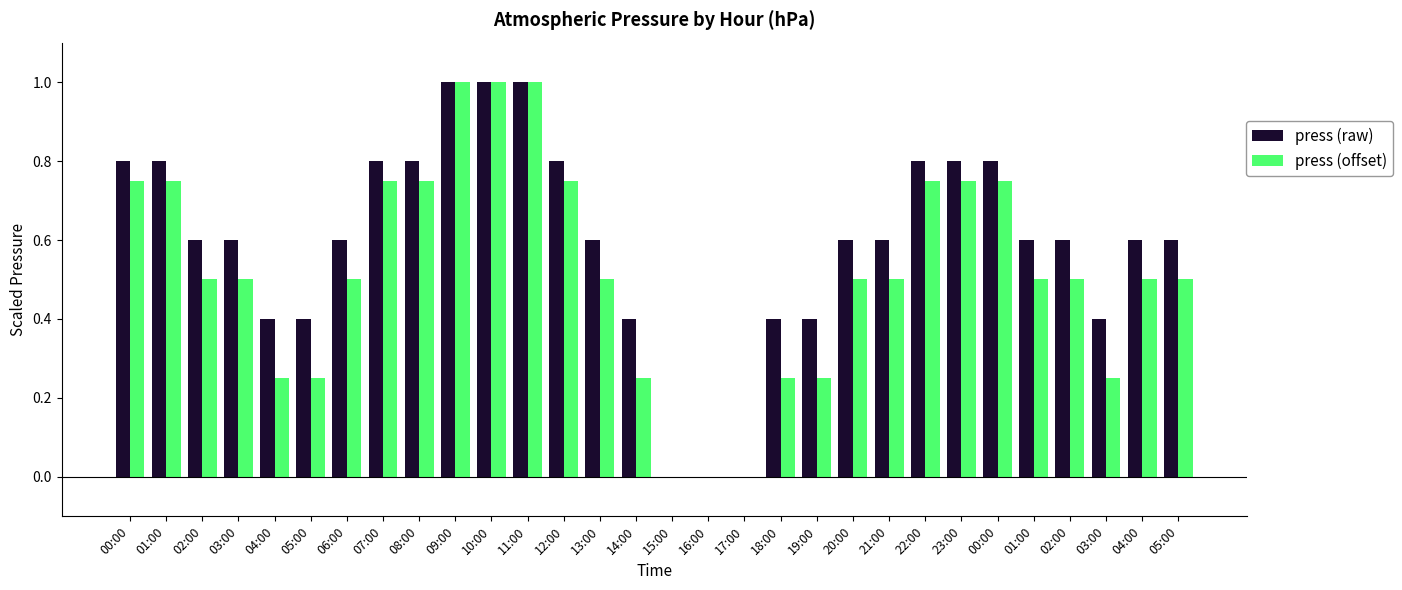

The press (raw) series shows 1.3 at 10:00. True or false?

False